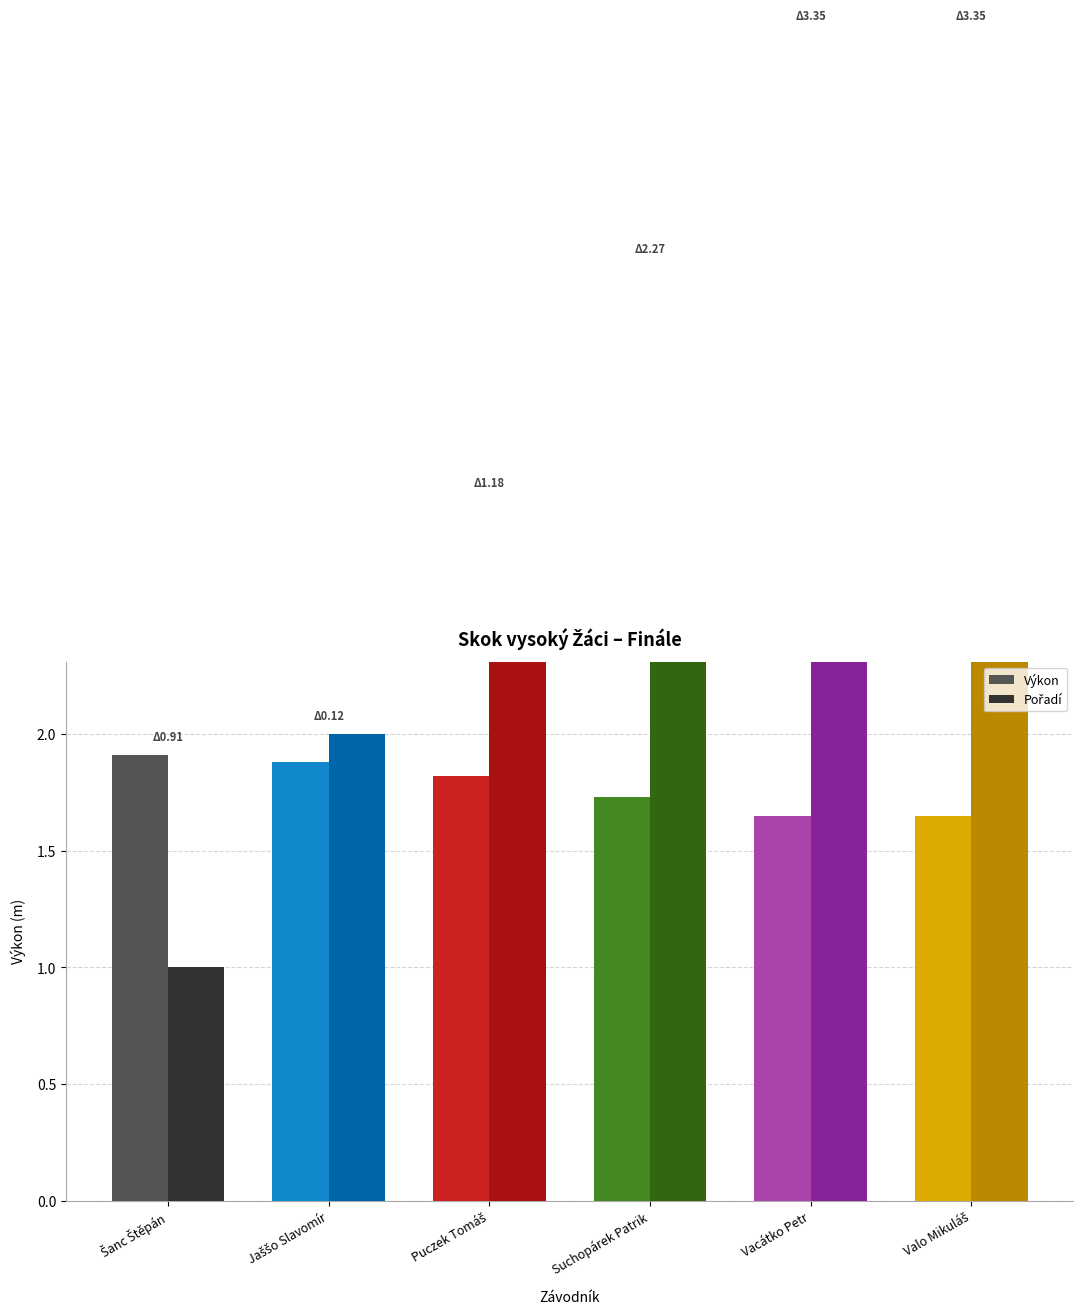

Is the value of Výkon at Šanc Štěpán greater than the value of Pořadí at Vacátko Petr?

No